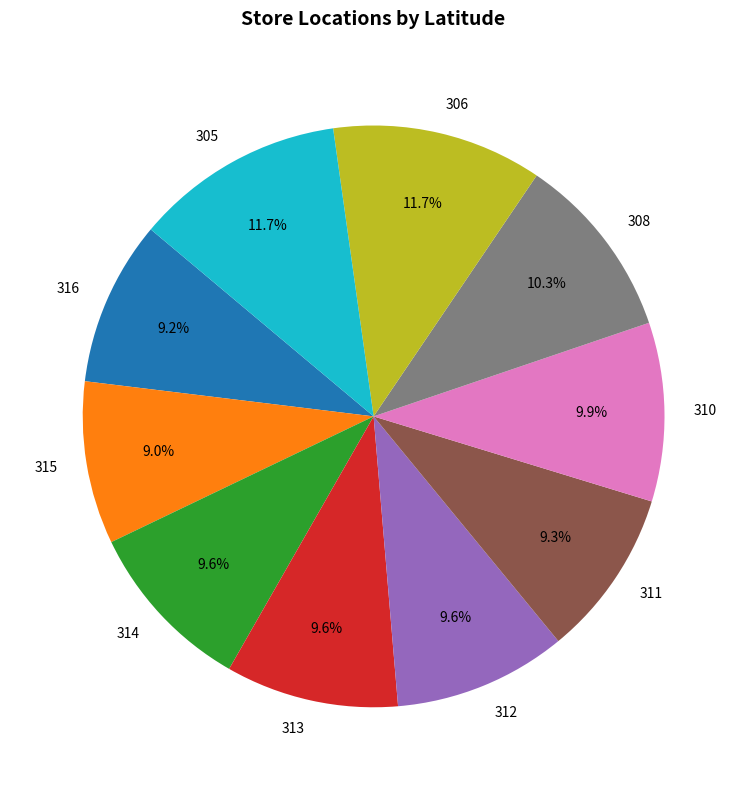

What portion of the pie excludes 312?

90.4%